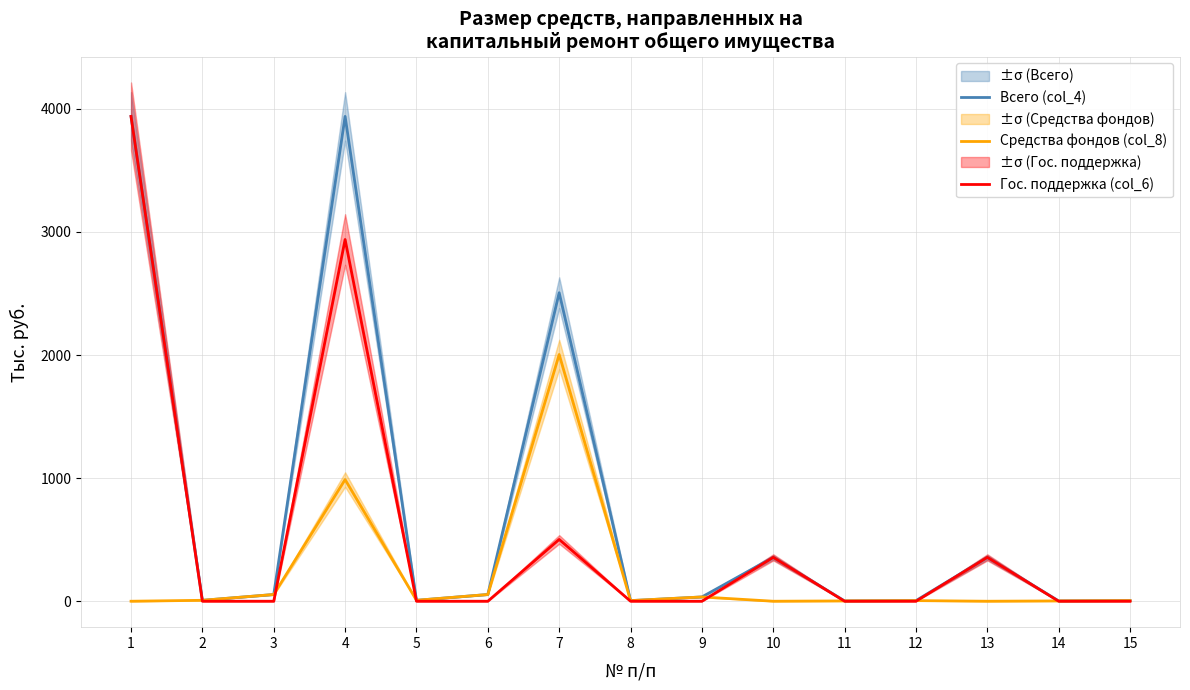

Rank the series by their average value, from lowest to highest.

Средства фондов (col_8), Гос. поддержка (col_6), Всего (col_4)